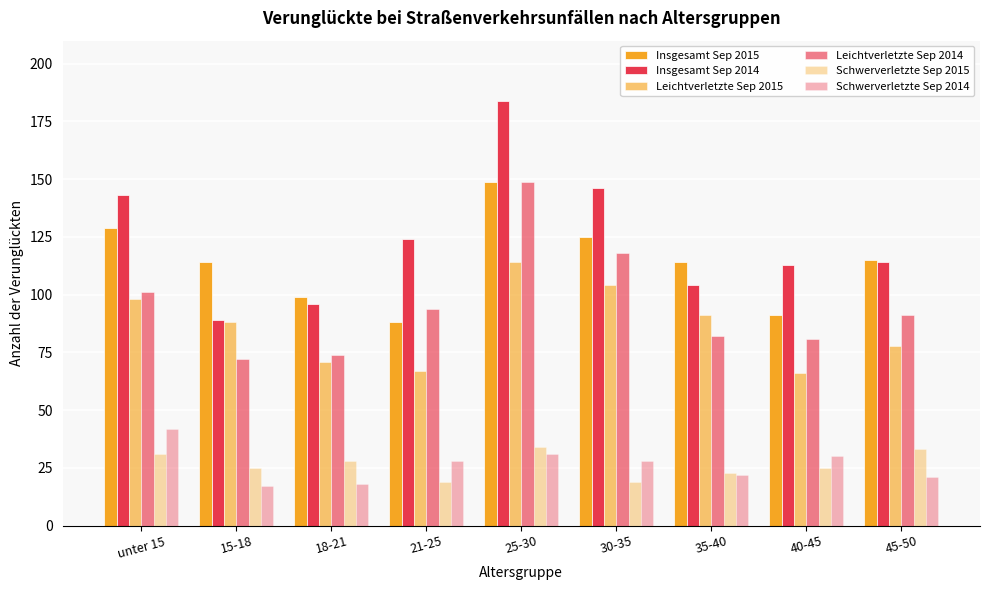

Between 35-40 and 21-25, which is larger?

35-40